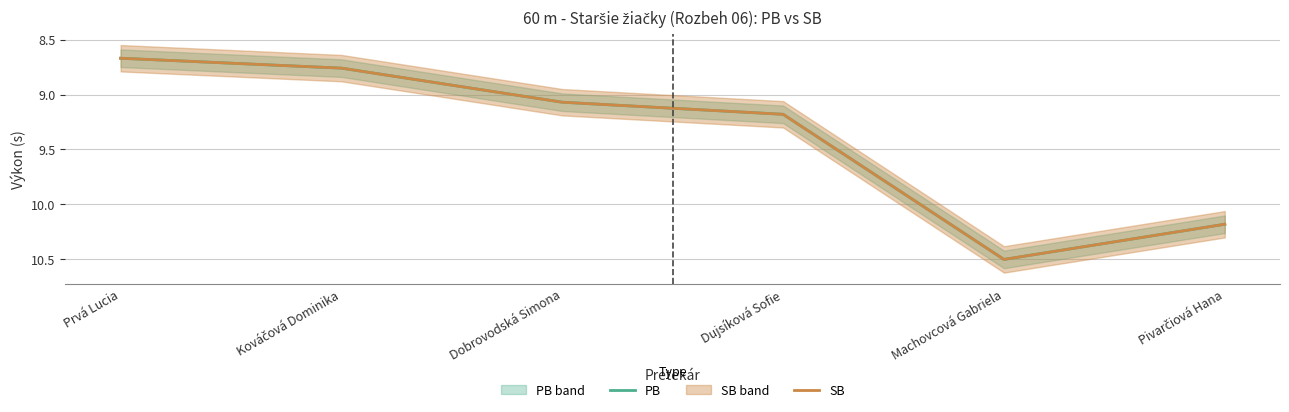

Where is SB nearest to the value 9?

Dobrovodská Simona